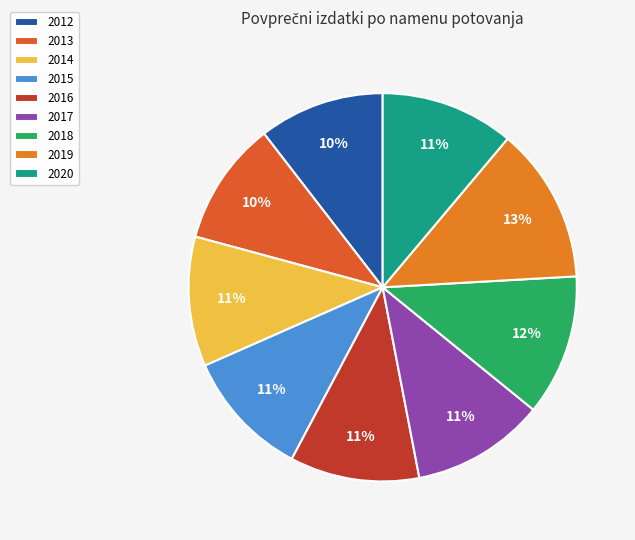

Combined, do 2016 and 2012 account for over 50%?

No